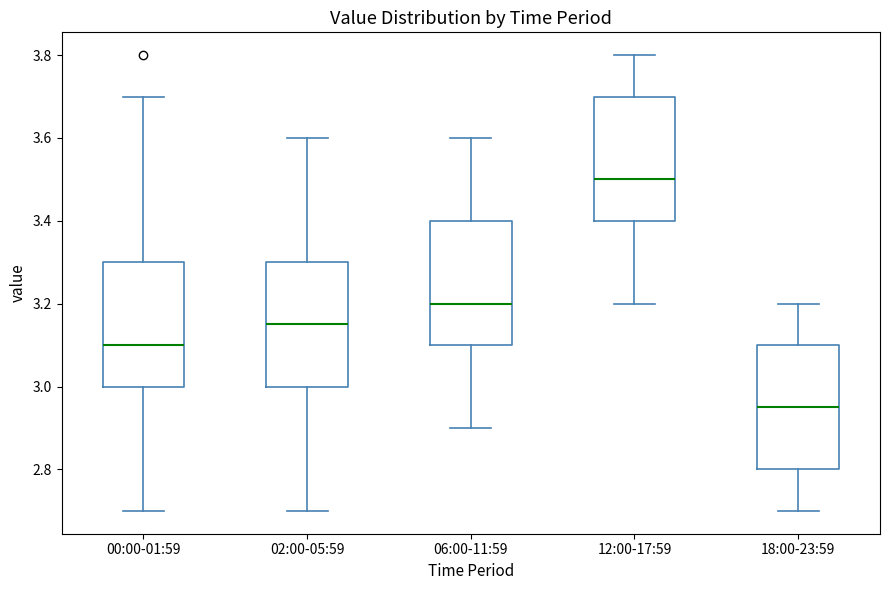

Reading left to right, transcribe this box plot: for each box, give where its median line is, the range the box spans, and where its two whiskers end, as read against the y-axis. The values are not printed on the chart, so give them approximately, as read against the axis.

00:00-01:59: median 3.10, box 3.00 to 3.30, whiskers 2.70 to 3.70
02:00-05:59: median 3.16, box 3.00 to 3.30, whiskers 2.70 to 3.60
06:00-11:59: median 3.20, box 3.10 to 3.40, whiskers 2.90 to 3.60
12:00-17:59: median 3.50, box 3.40 to 3.70, whiskers 3.20 to 3.80
18:00-23:59: median 2.96, box 2.80 to 3.10, whiskers 2.70 to 3.20